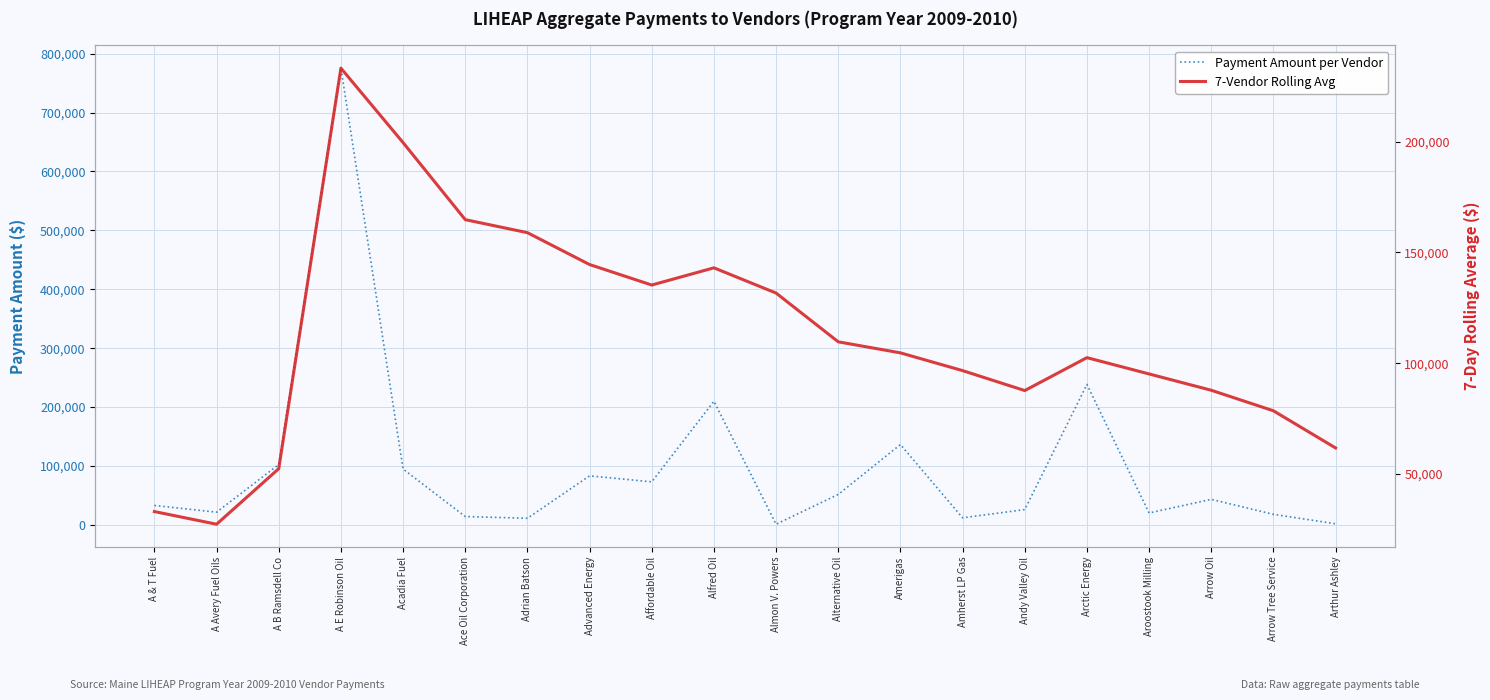

What is the total value across all series at Alfred Oil?

352989.7